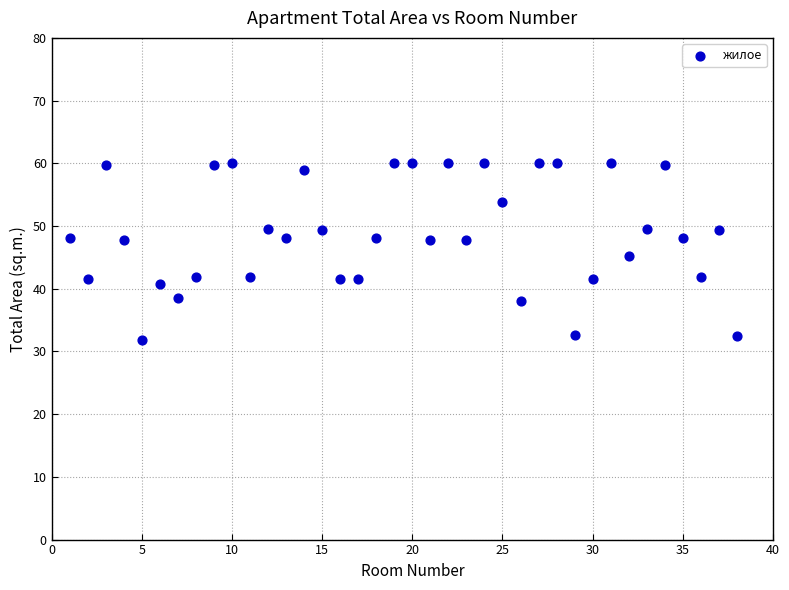

What is the range of X values (max minus min)?

37.0